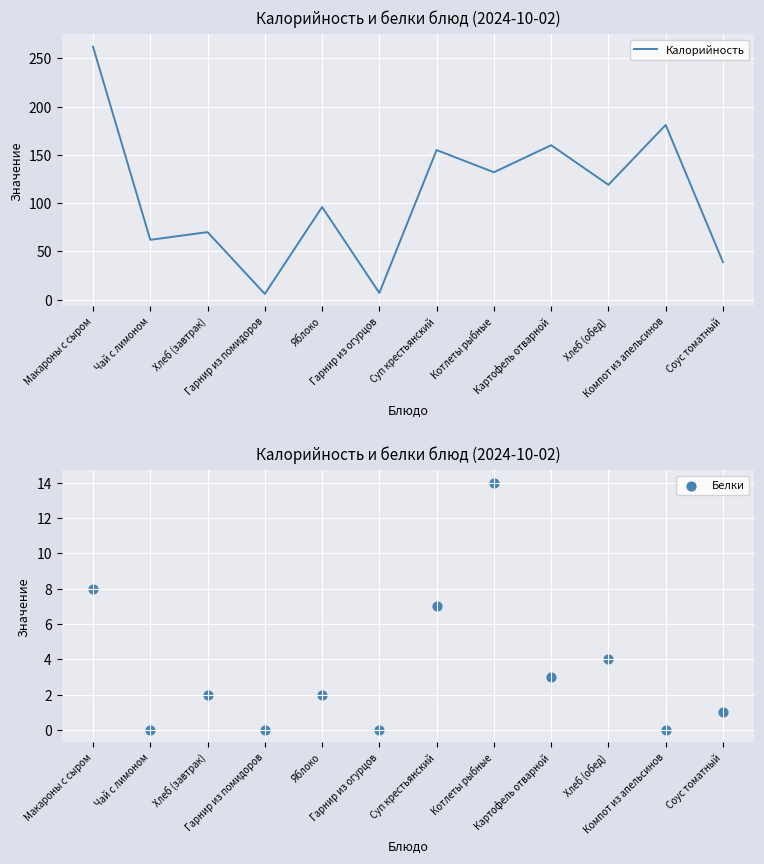

At how many categories does at least one series exceed 43?

9